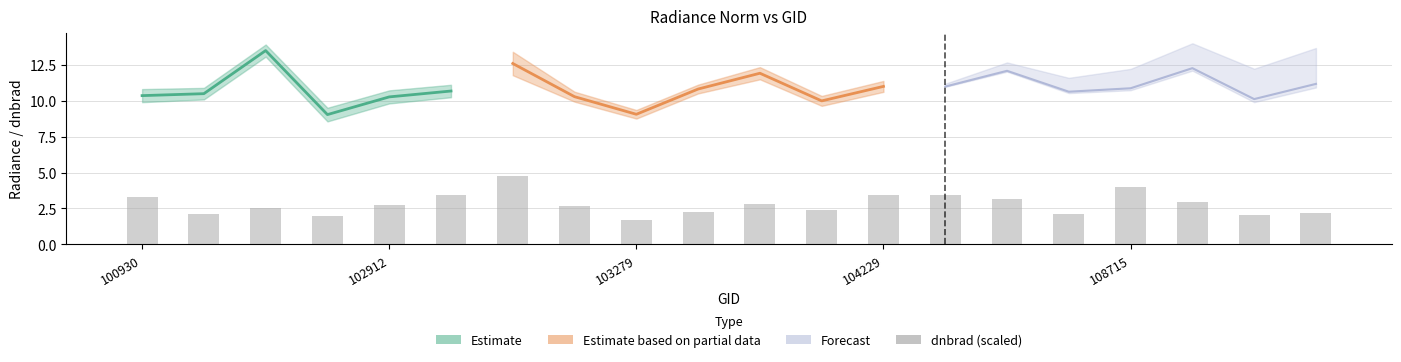

What is the smallest value displayed?

1.7